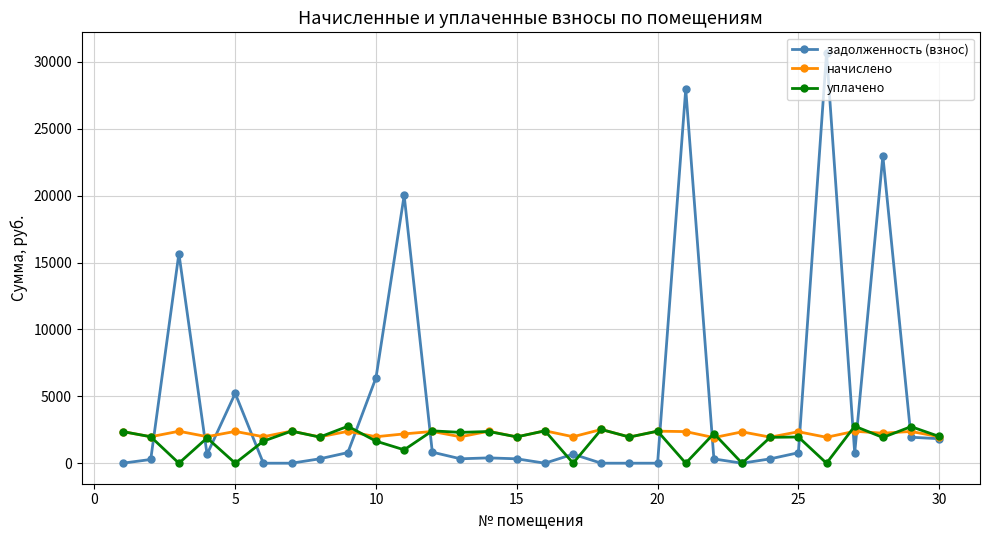

Rank the series by their average value, from highest to lowest.

задолженность (взнос), начислено, уплачено